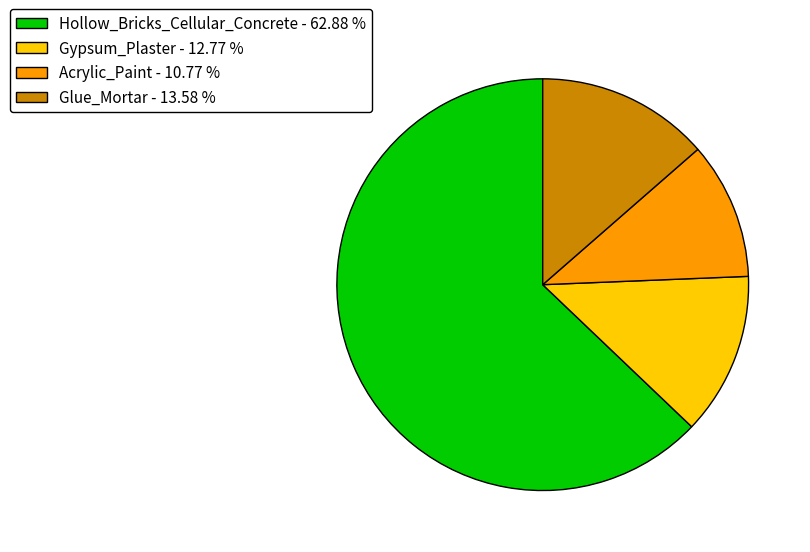

The Gypsum_Plaster slice represents 1% of the pie. True or false?

False